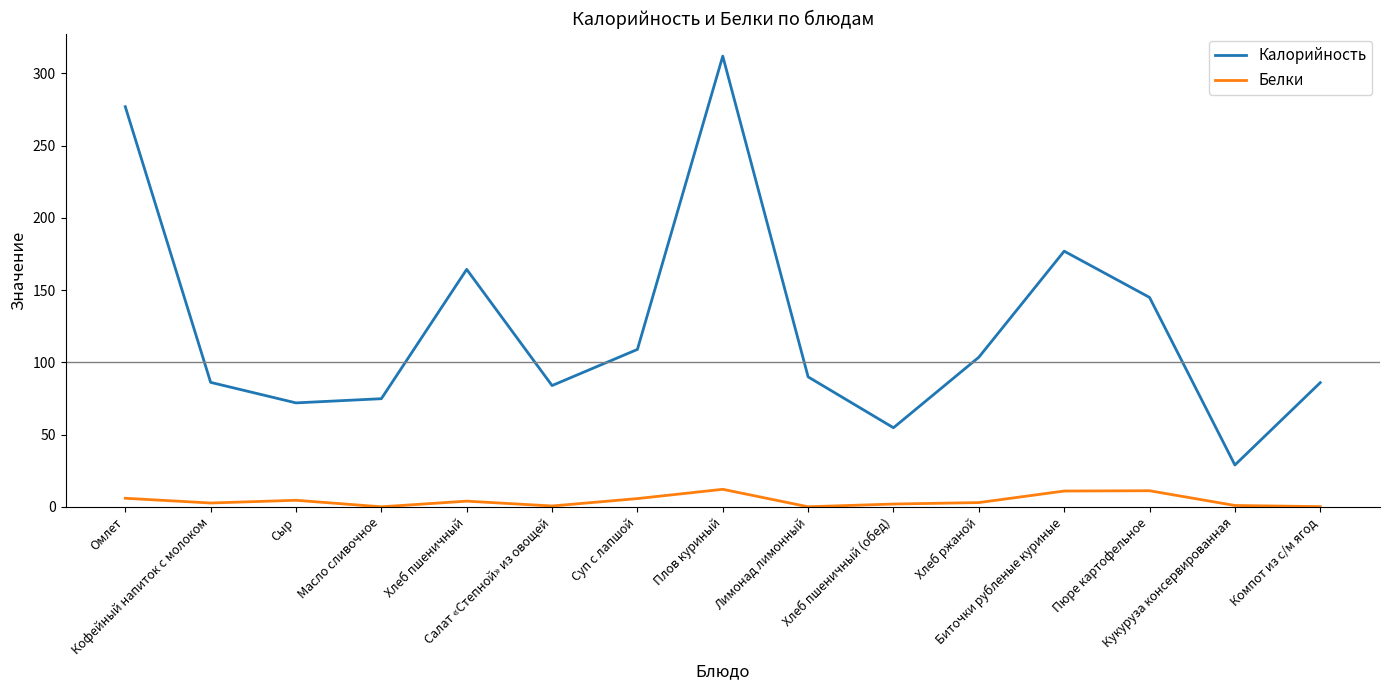

What is the minimum value for Калорийность?

29.0